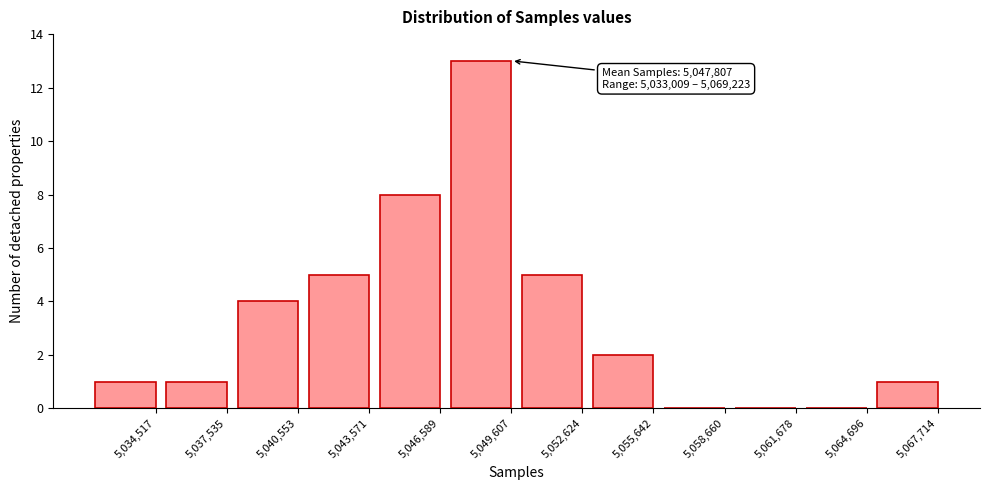

Reading left to right, extract all data points from this chart.

5,034,517=1	5,037,535=1	5,040,553=4	5,043,571=5	5,046,589=8	5,049,607=13	5,052,624=5	5,055,642=2	5,058,660=0	5,061,678=0	5,064,696=0	5,067,714=1